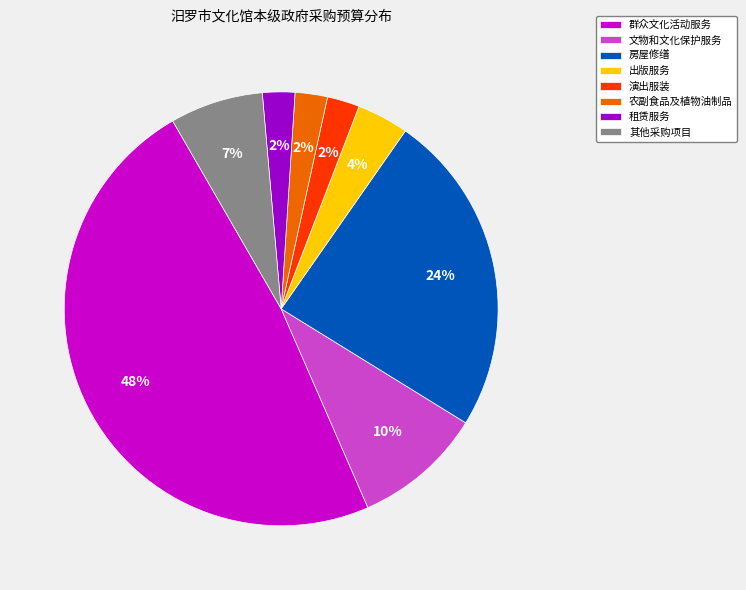

Is it true that 文物和文化保护服务 is 10% of the pie?

True